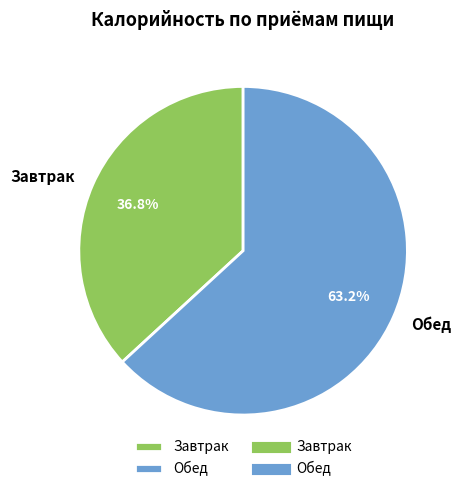

Between Завтрак and Обед, which is larger?

Обед